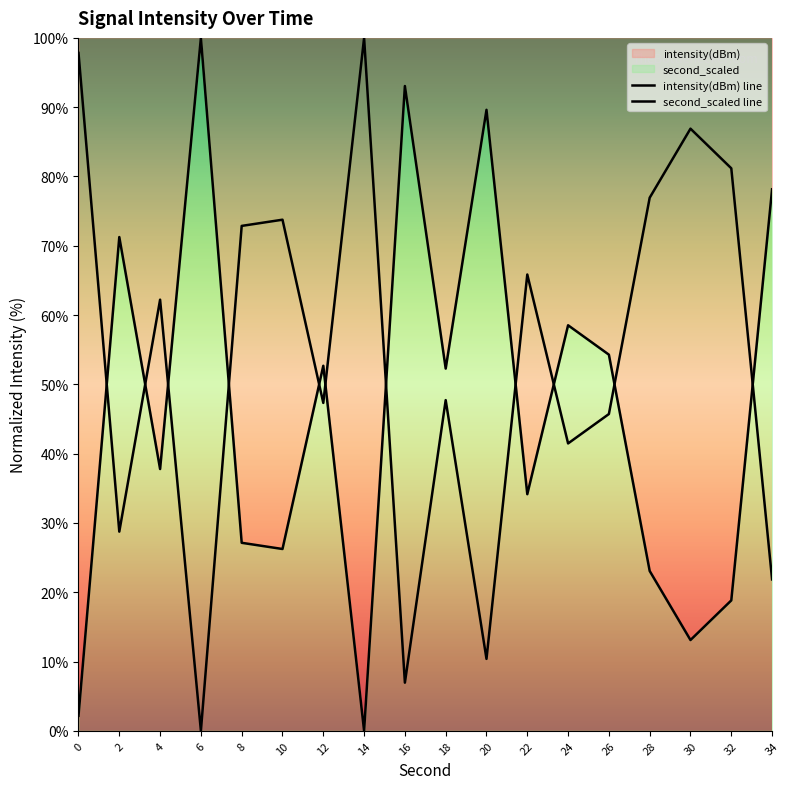

List the series in order of their overall mean, lowest first.

intensity(dBm) line, second_scaled line